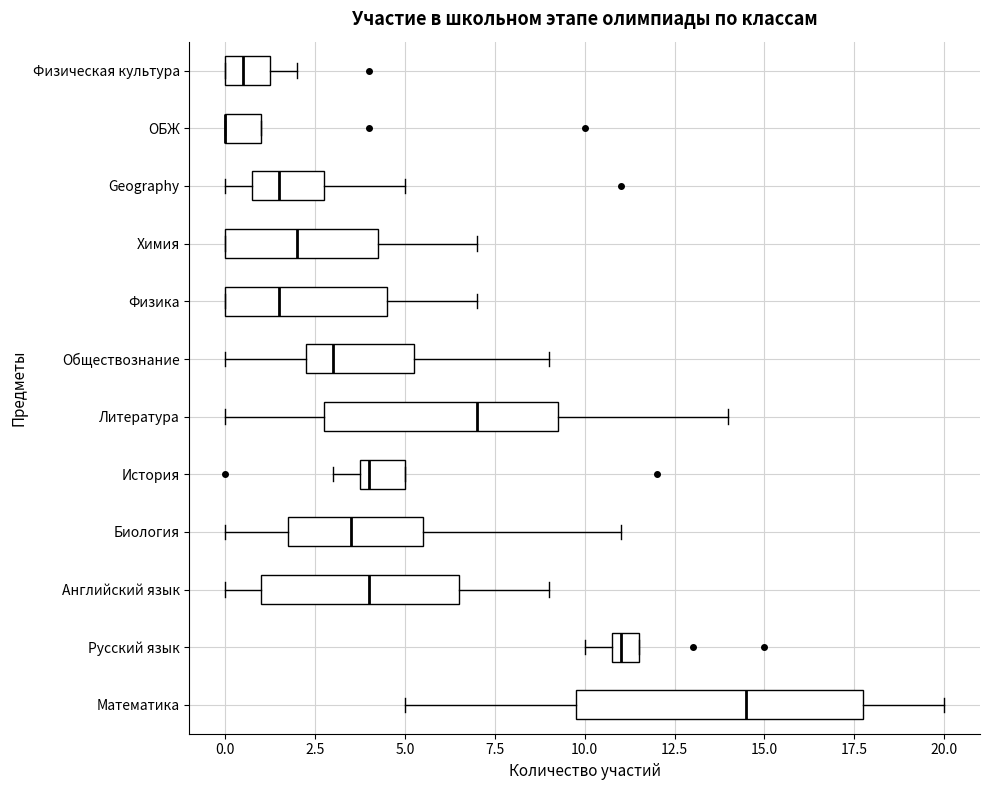

Where does the median line of the box for Математика sit on the x-axis? The values are not printed on the chart, so give them approximately, as read against the axis.

14.5